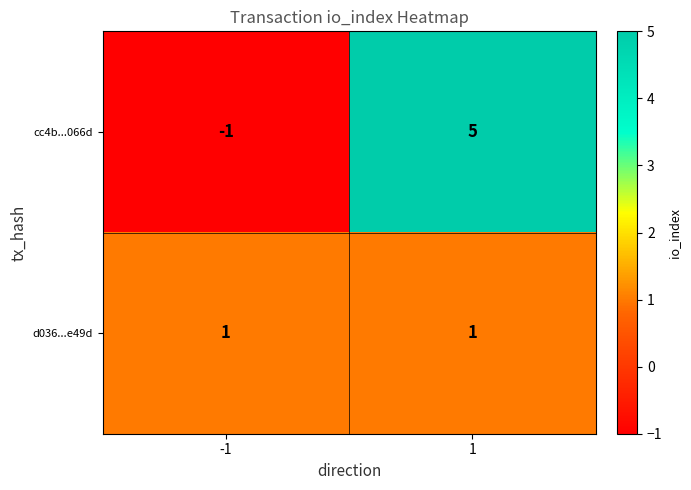

Count the number of data series in this chart.

2